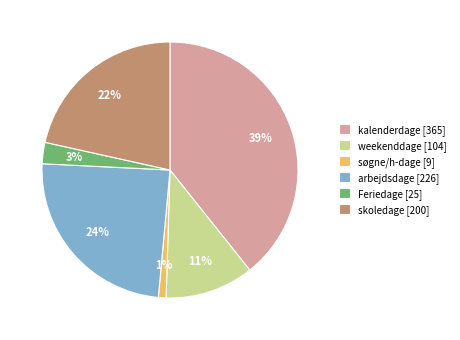

Which has a higher value, Feriedage [25] or søgne/h-dage [9]?

Feriedage [25]